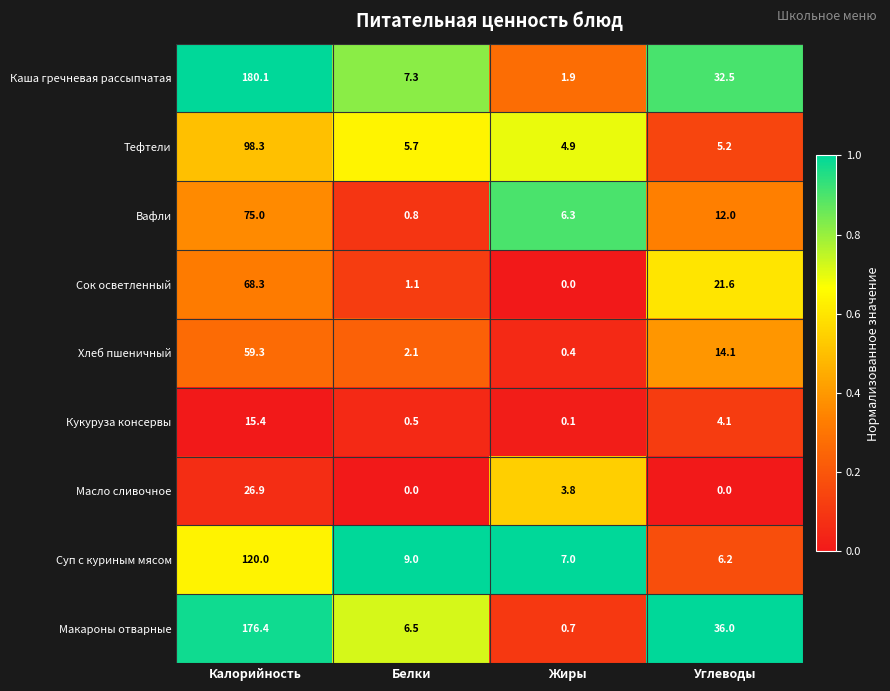

What is the maximum value shown in the chart?

180.1